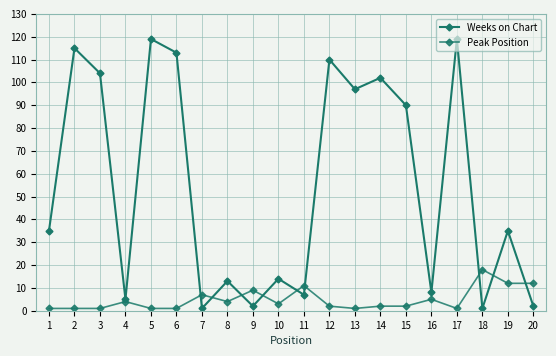

How many data points does each series have?

20